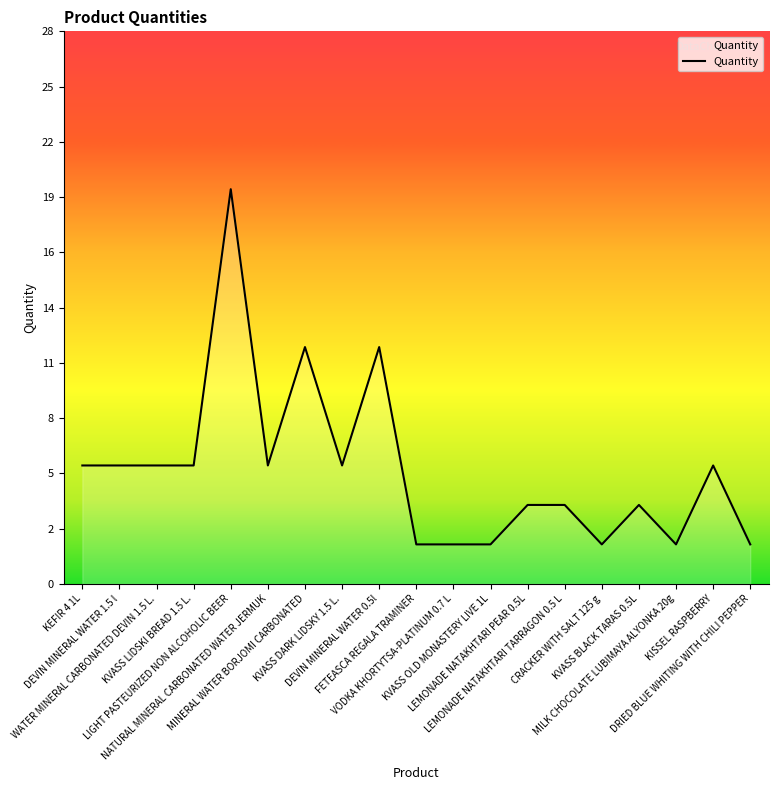

Does the chart display data point markers on the line(s)?

No